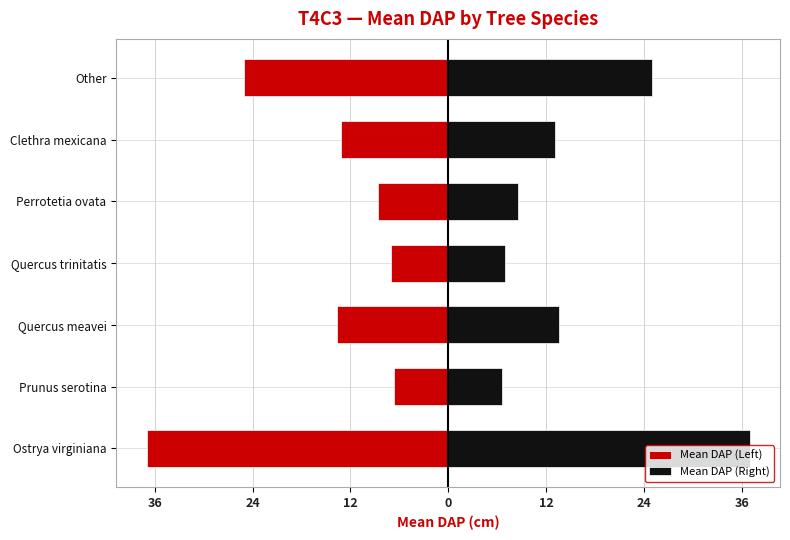

The Mean DAP (Right) series shows 12.4 at Perrotetia ovata. True or false?

False